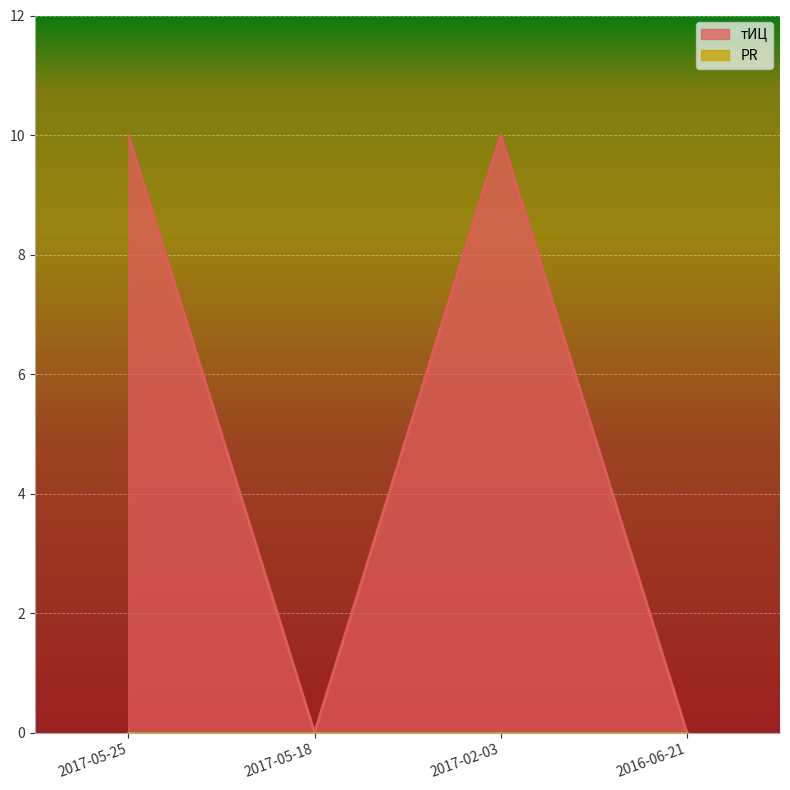

Reading left to right, list all the values displayed in this chart.

2017-05-25=10	2017-05-18=0	2017-02-03=10	2016-06-21=0